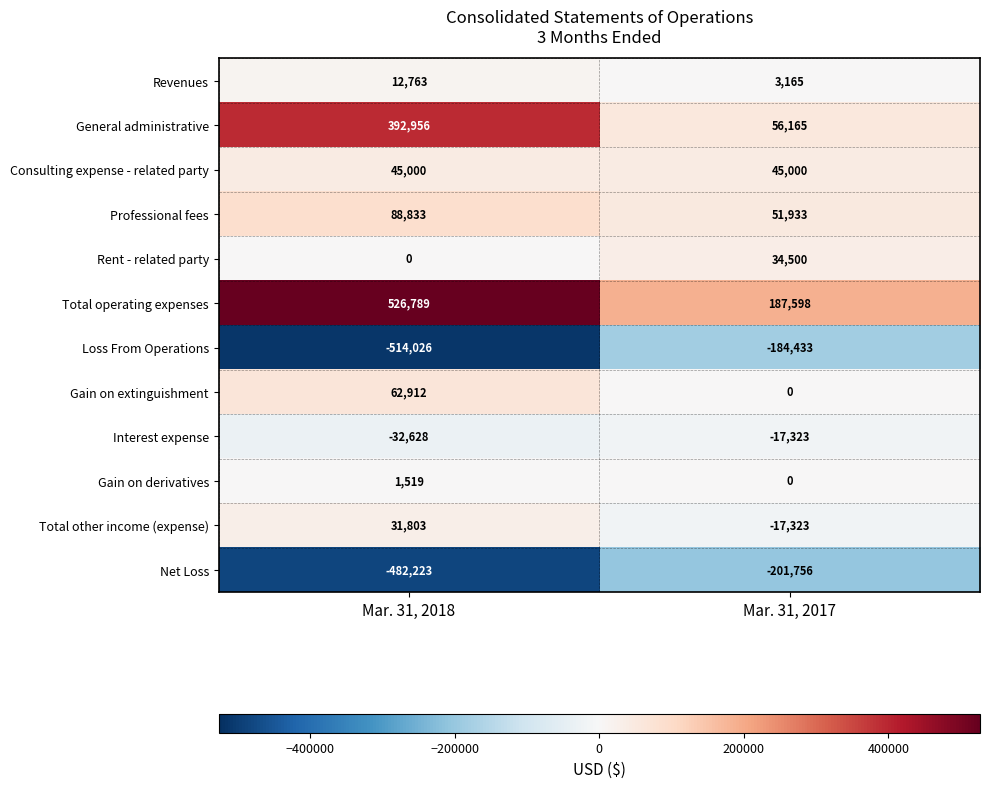

Reading right to left, transcribe all the data shown in this chart.

Revenues: 3165	12763
General administrative: 56165	392956
Consulting expense - related party: 45000	45000
Professional fees: 51933	88833
Rent - related party: 34500	0
Total operating expenses: 187598	526789
Loss From Operations: -184433	-514026
Gain on extinguishment: 0	62912
Interest expense: -17323	-32628
Gain on derivatives: 0	1519
Total other income (expense): -17323	31803
Net Loss: -201756	-482223